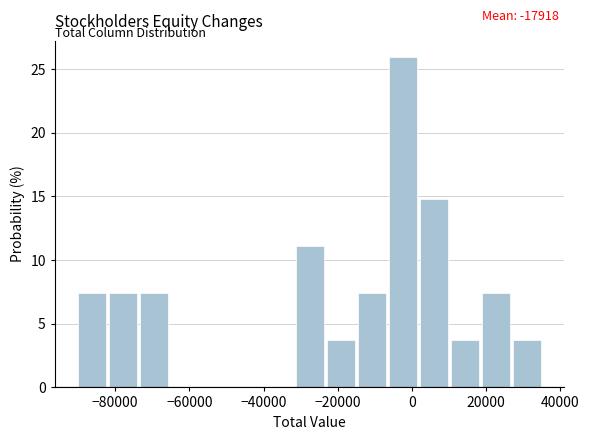

Which range on the x-axis has the tallest bar?

-6000 to 2000